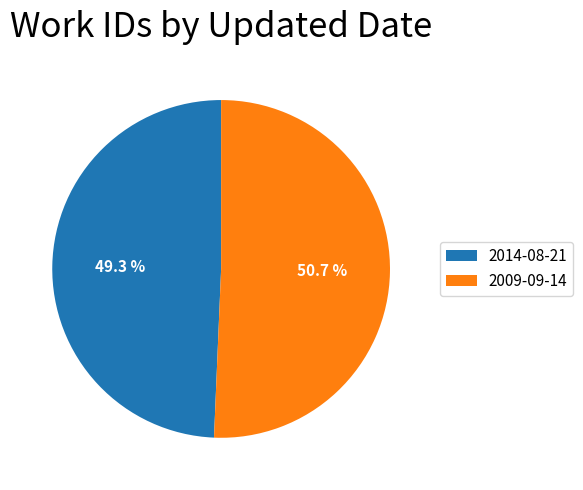

What portion of the pie excludes 2009-09-14?

49.3%